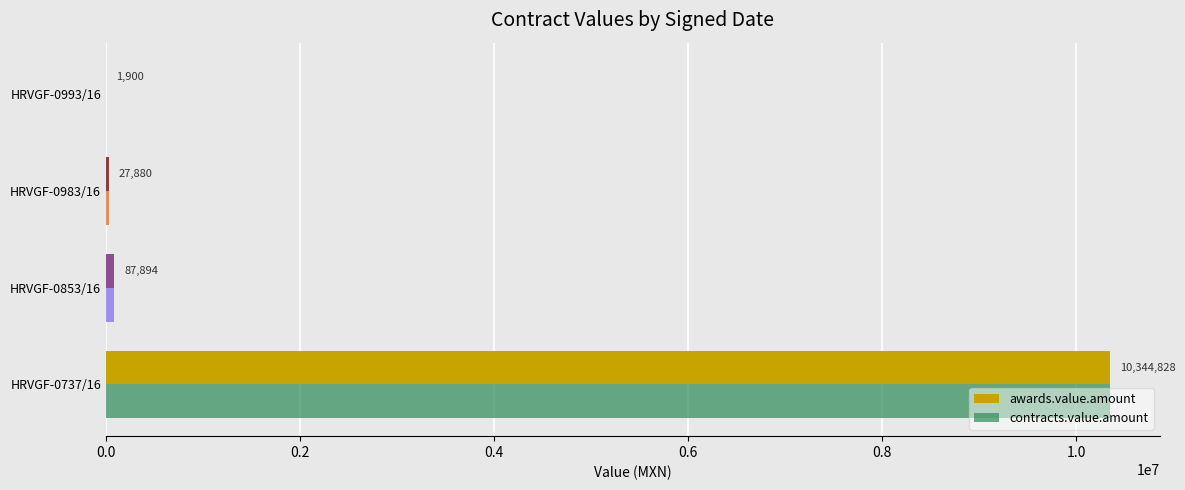

What is the total value across all series at HRVGF-0993/16?

3800.0